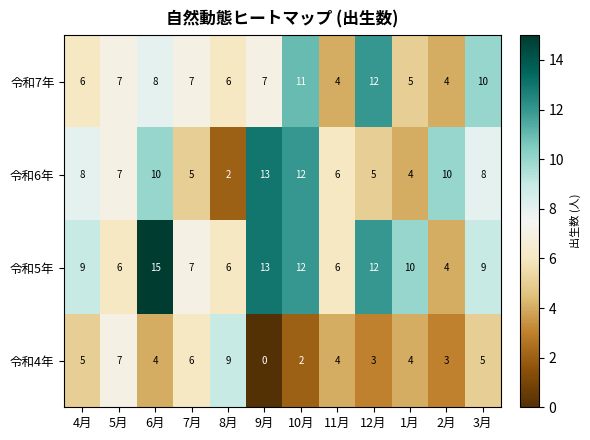

What is the maximum value for 令和7年?

12